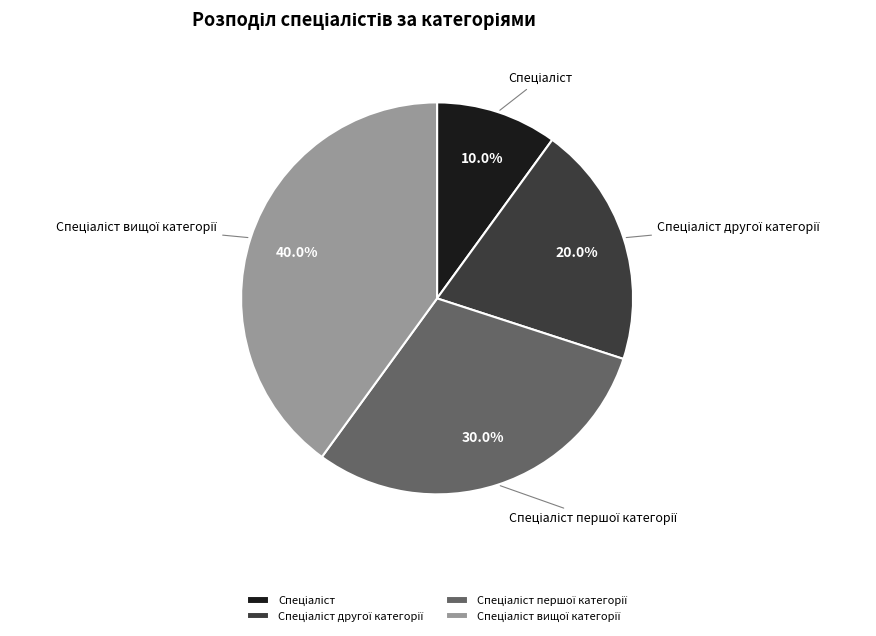

Does any single category account for the majority?

No